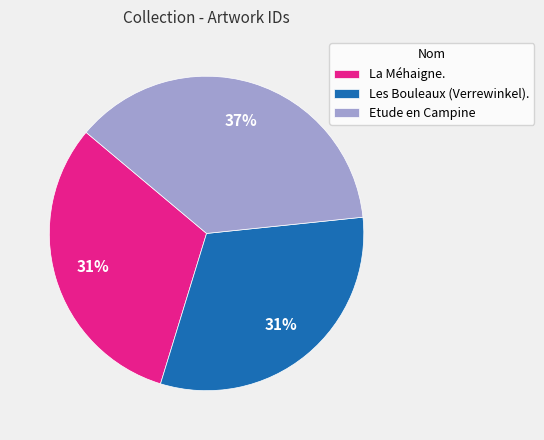

True or false: Les Bouleaux (Verrewinkel). accounts for 31% of the total.

True